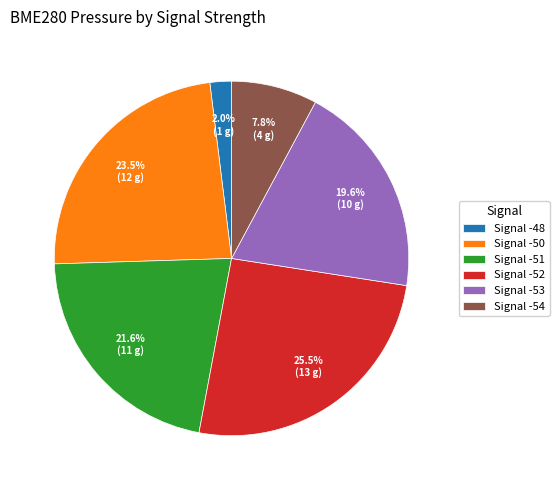

Which has a higher value, Signal -51 or Signal -52?

Signal -52